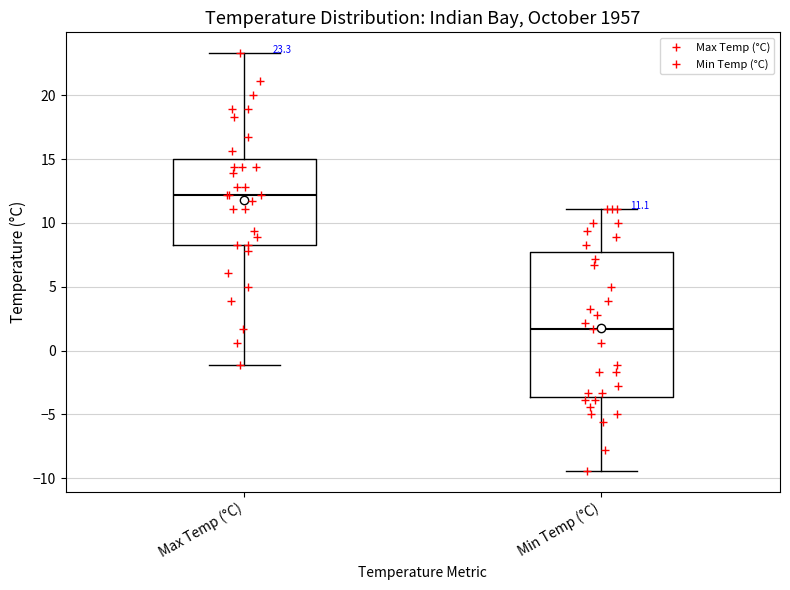

Which box is the tallest, from its lower edge to its upper edge?

Min Temp (°C)